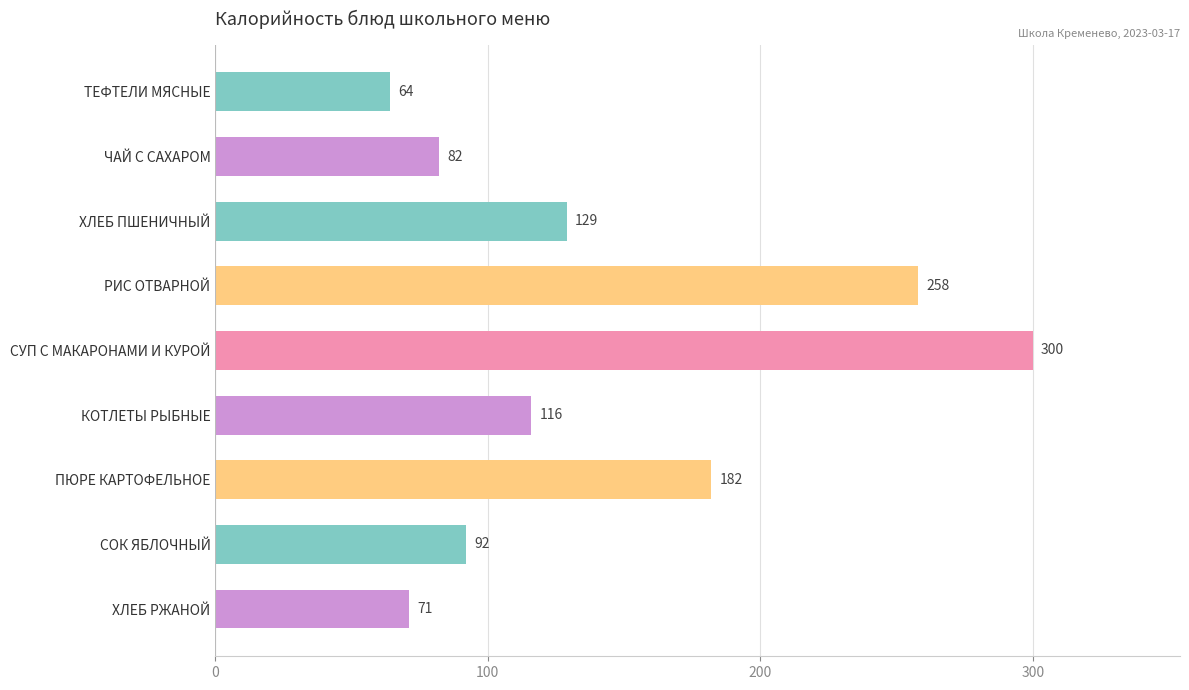

What is the label of the 3rd bar from the top?

ХЛЕБ ПШЕНИЧНЫЙ